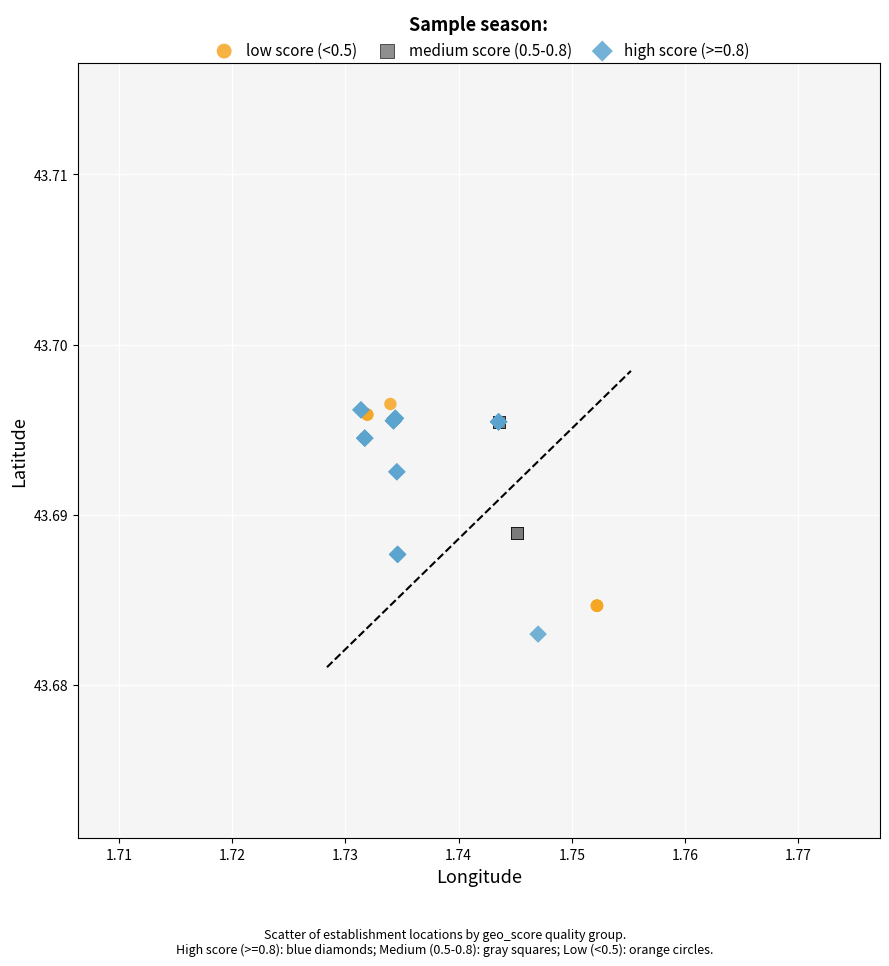

What are all the series names shown in the legend?

low score (<0.5), medium score (0.5-0.8), high score (>=0.8)